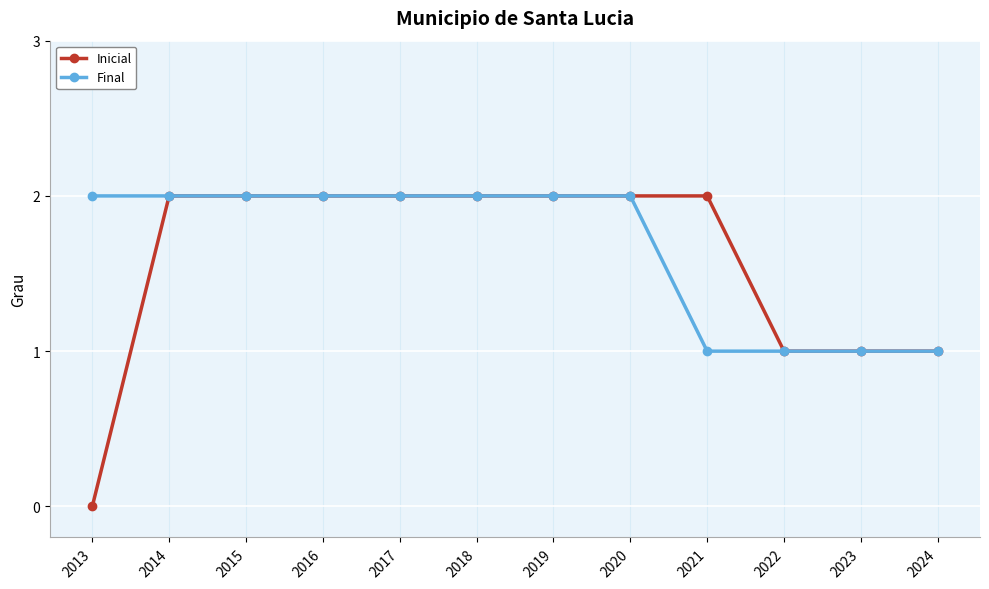

Which series has the widest spread of values?

Inicial